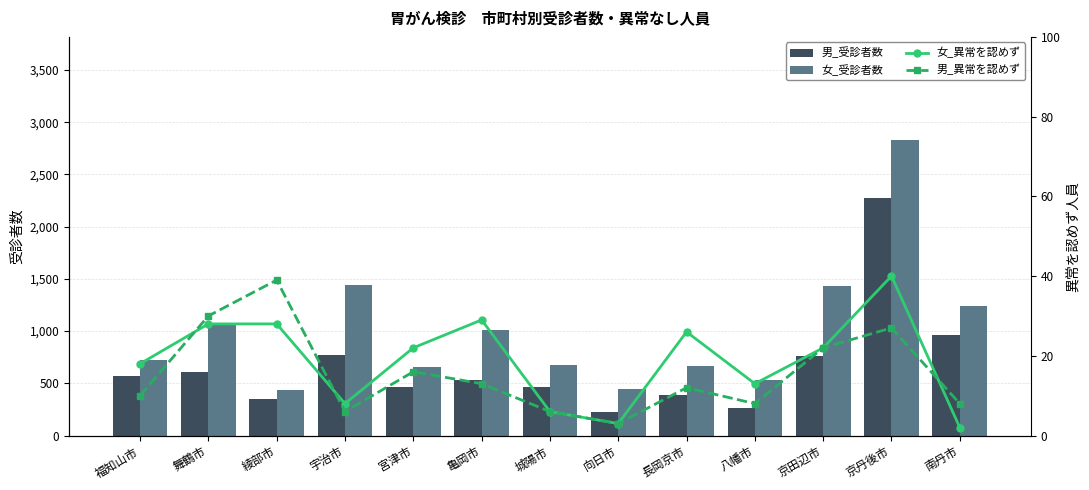

Between 綾部市 and 城陽市, which series saw the biggest shift?

女_受診者数